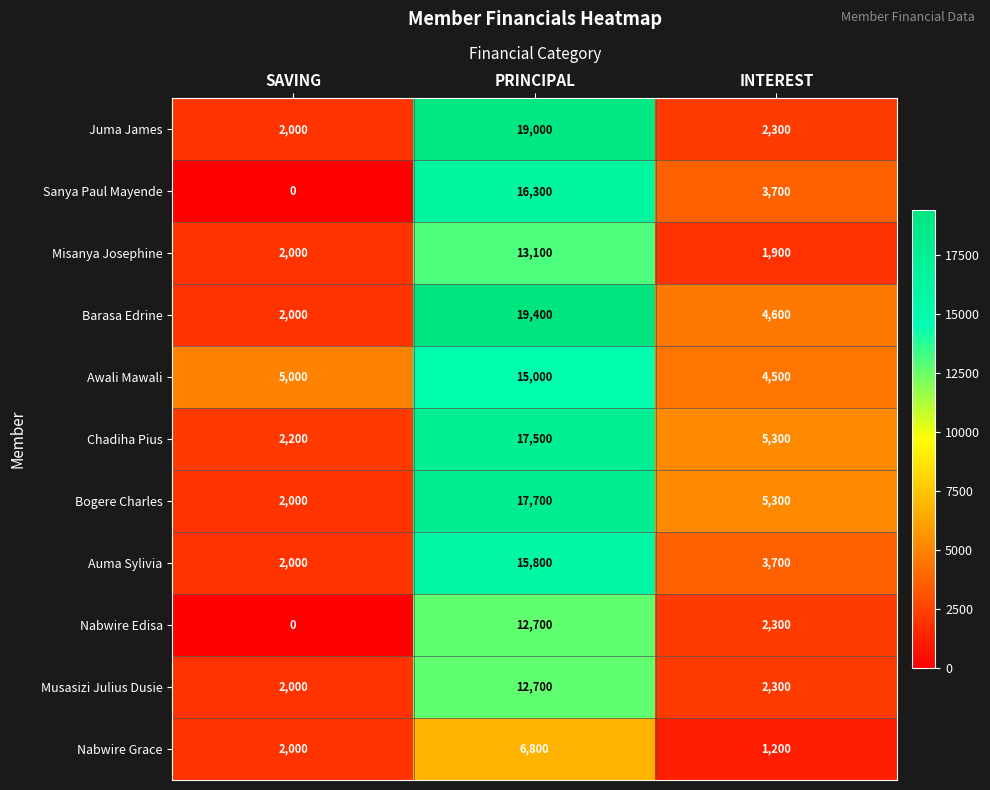

Between SAVING and PRINCIPAL, which series saw the biggest shift?

Barasa Edrine